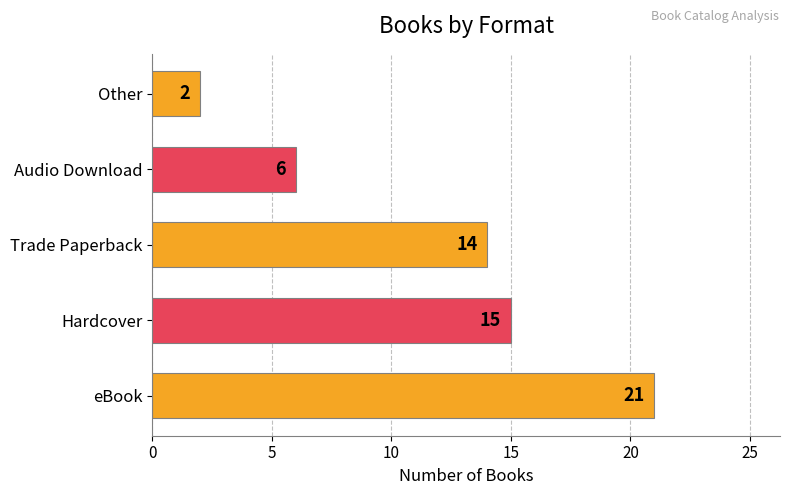

What is the ratio of the value at Hardcover to the value at Trade Paperback?

1.1